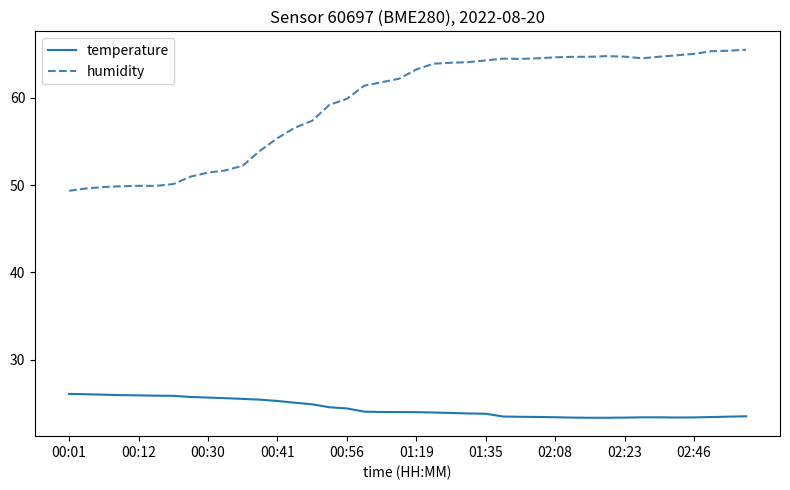

What is the maximum value for humidity?

65.5